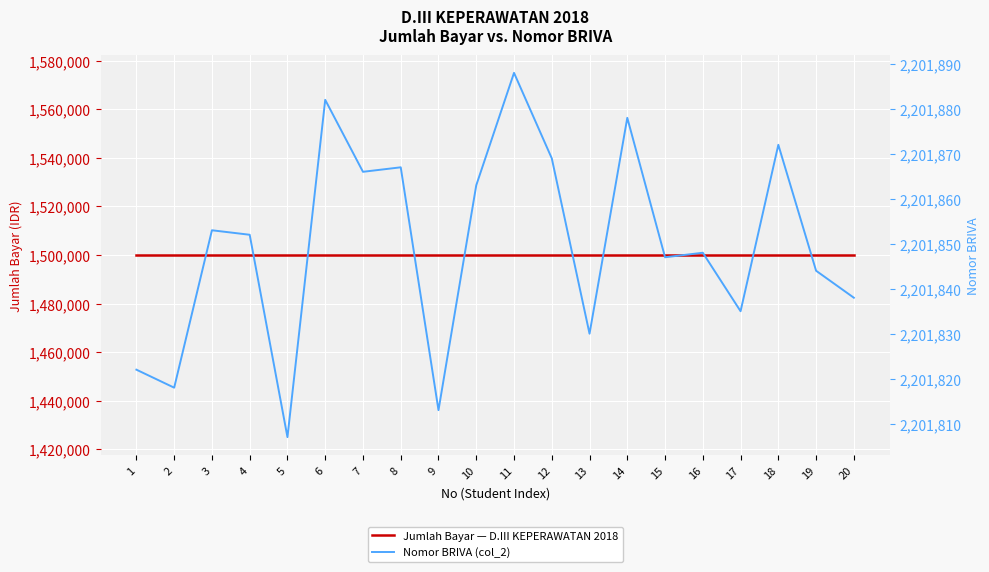

What is the sum of the Jumlah Bayar — D.III KEPERAWATAN 2018 values at 13 and 9?

3000000